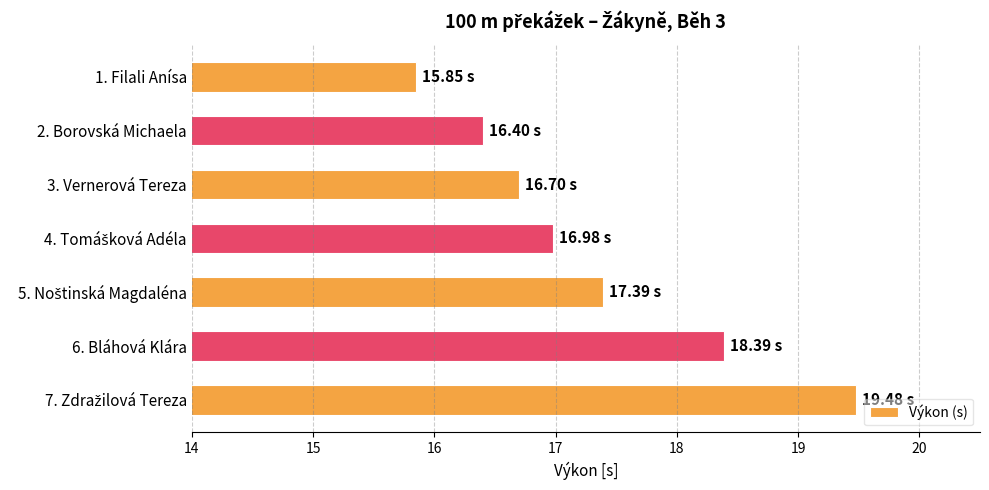

What is the difference between the second highest and minimum values?

2.5